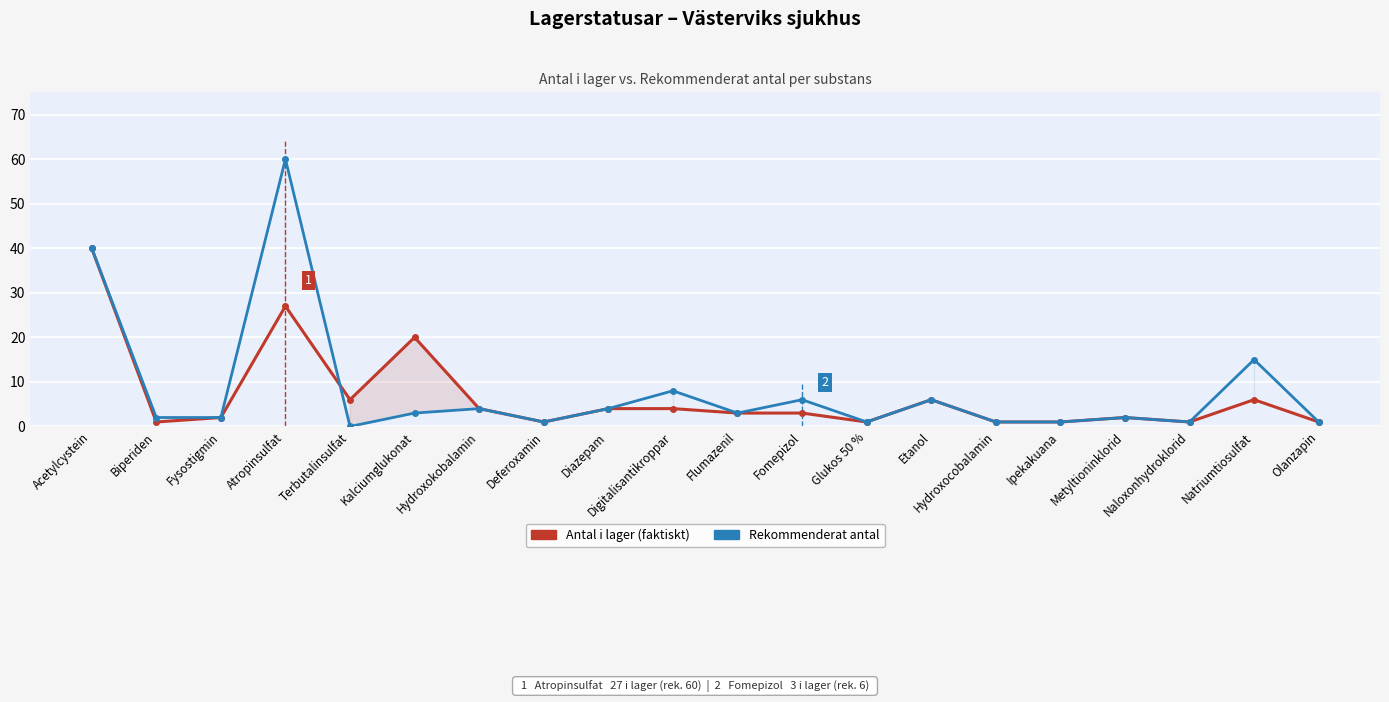

Rank the series by their maximum value, from lowest to highest.

Antal i lager (faktiskt), Rekommenderat antal